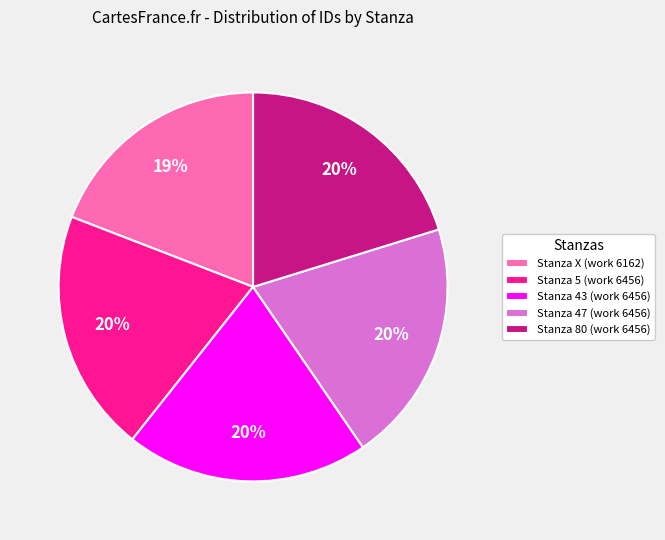

Combined, do Stanza 47 (work 6456) and Stanza 80 (work 6456) account for over 50%?

No